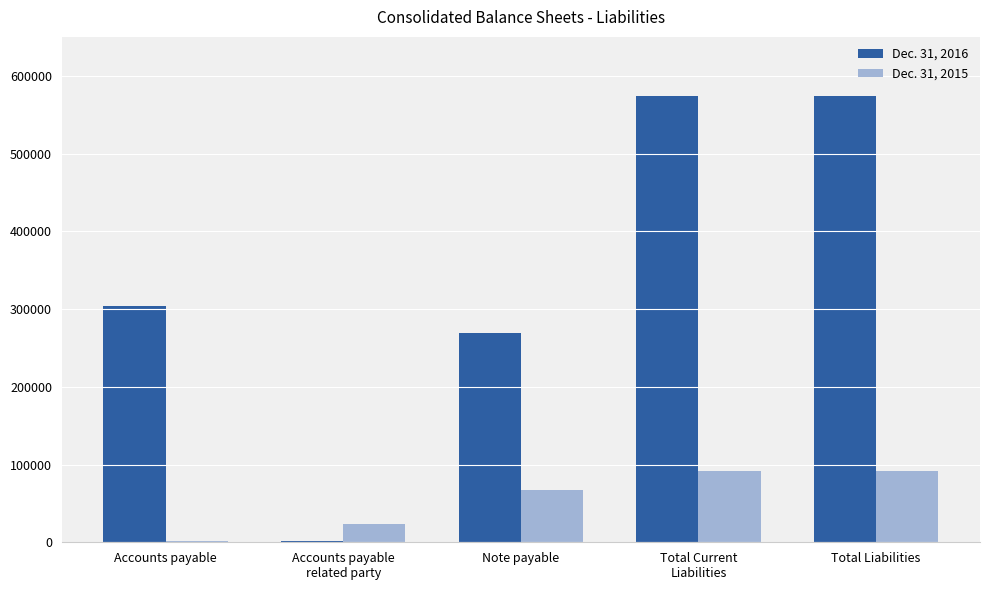

How many data points does each series have?

5